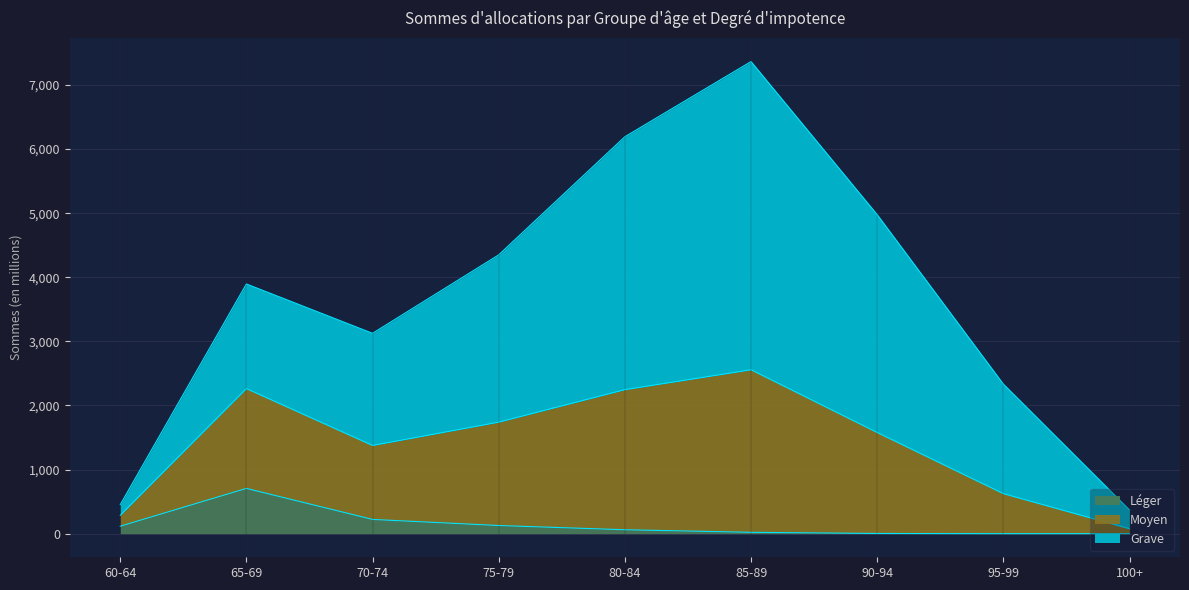

What position from the right is 95-99?

2